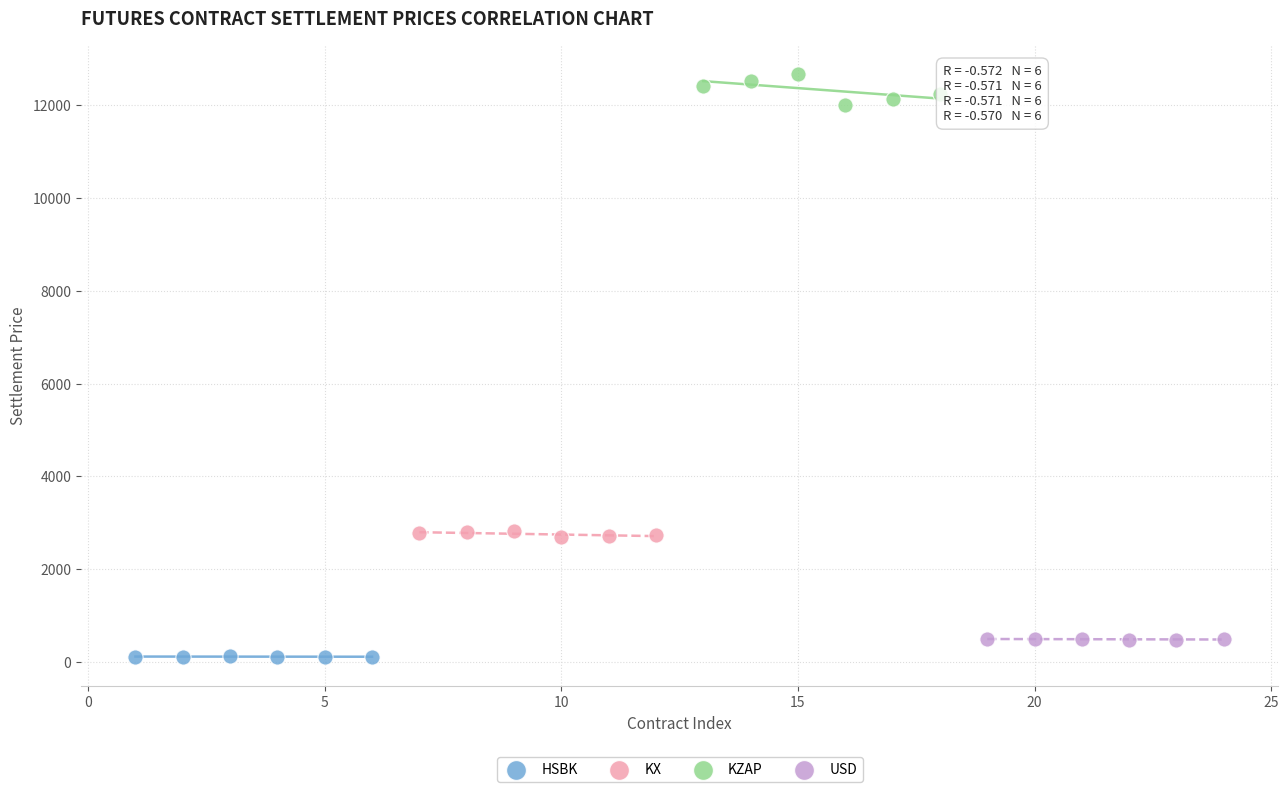

Which series contains the highest Y value?

KZAP